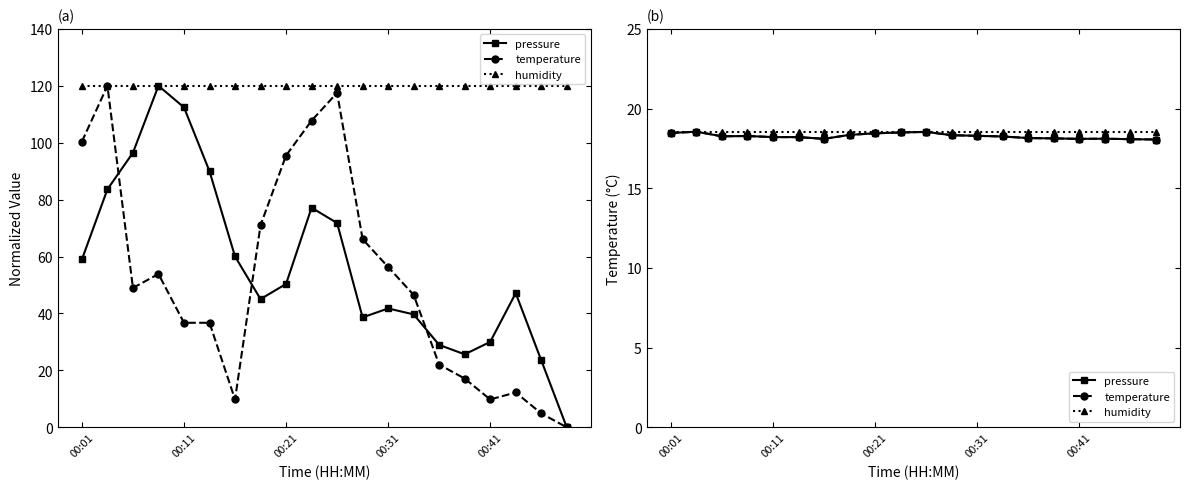

What is the maximum value for temperature?

18.6